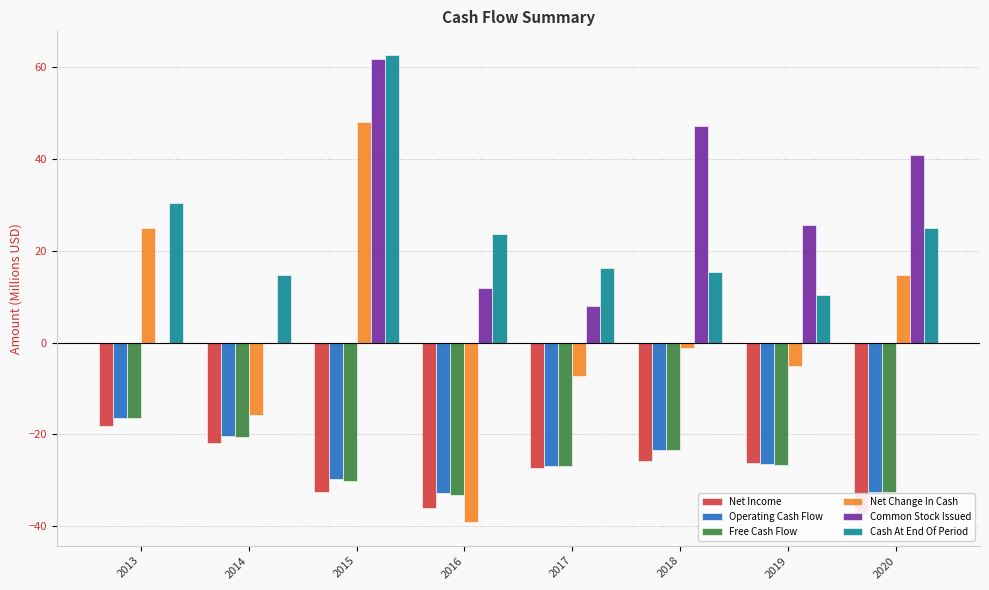

Which series has the largest range (max minus min)?

Net Change In Cash